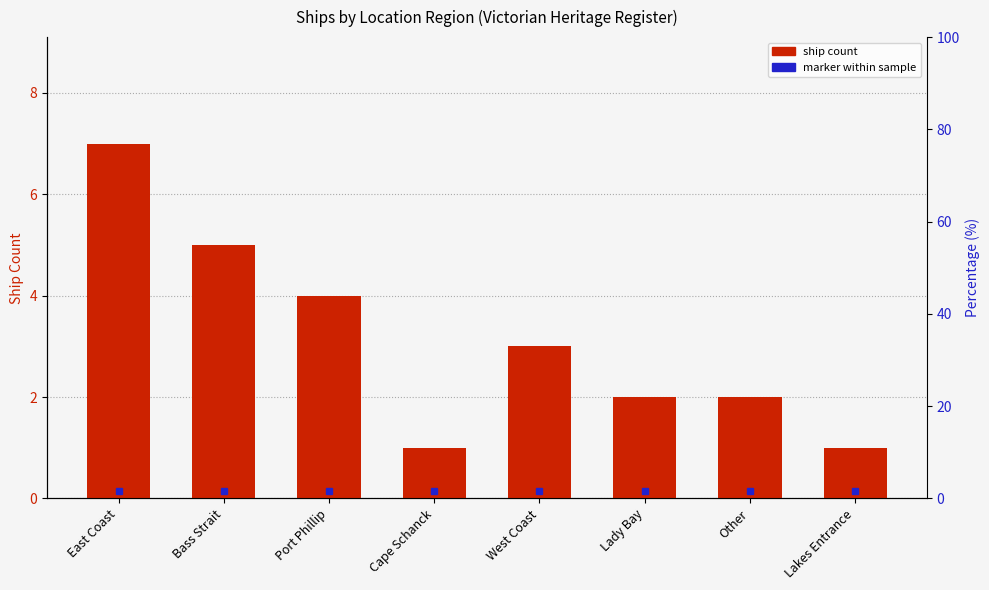

How many series are shown in this chart?

1